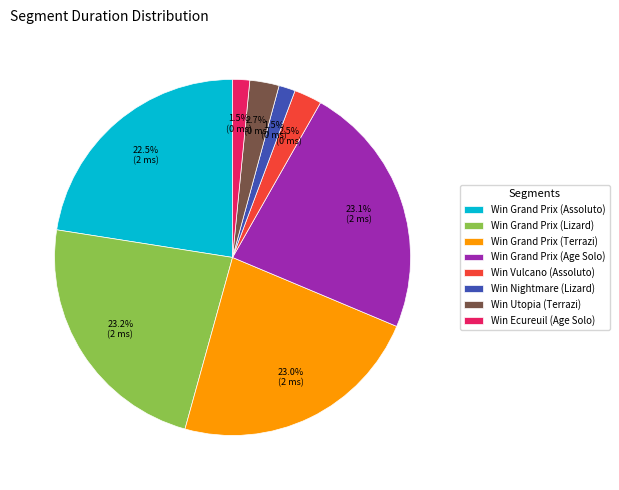

What is the ratio of the value at Win Utopia (Terrazi) to the value at Win Vulcano (Assoluto)?

1.1